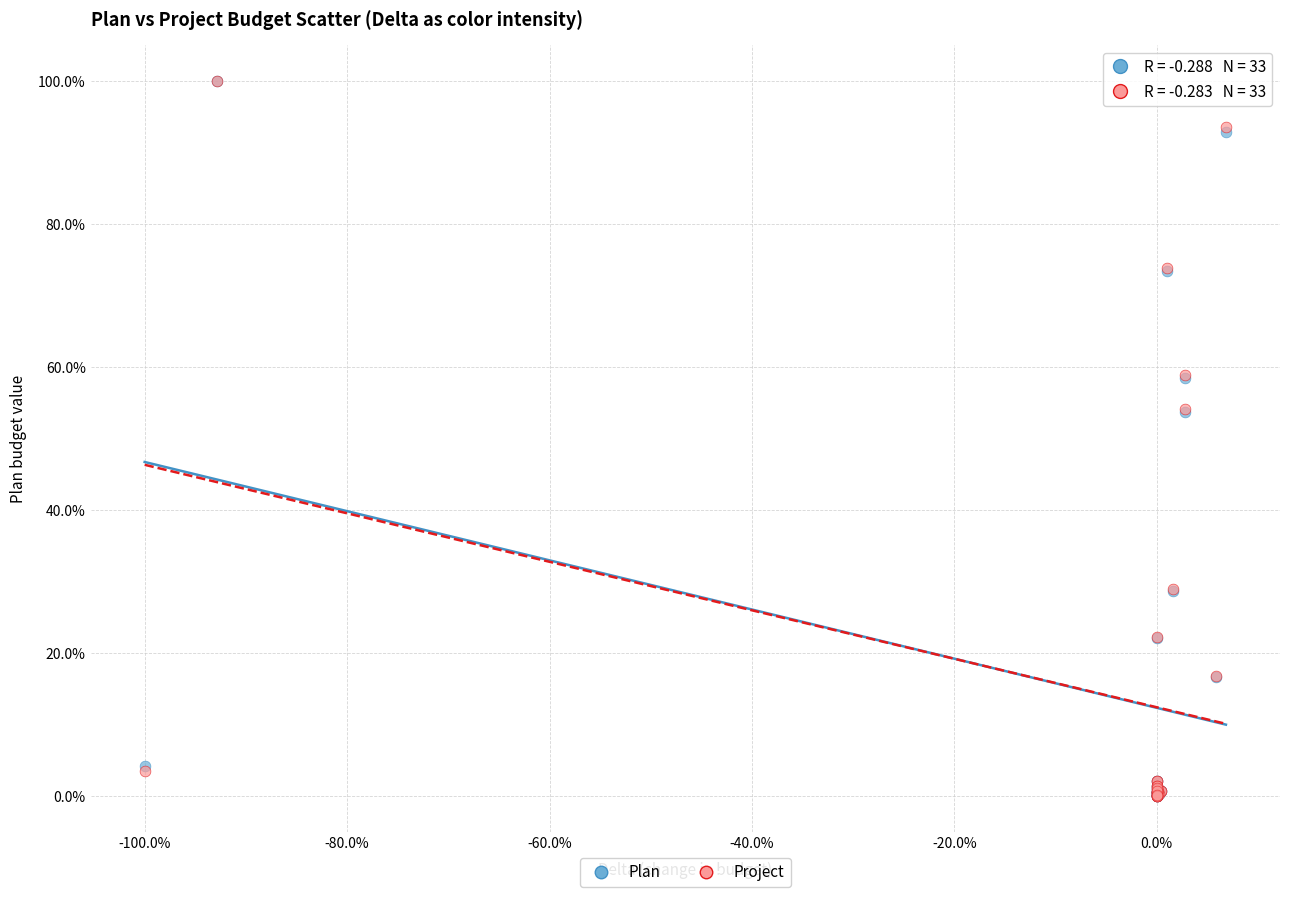

What are all the series names shown in the legend?

Plan, Project